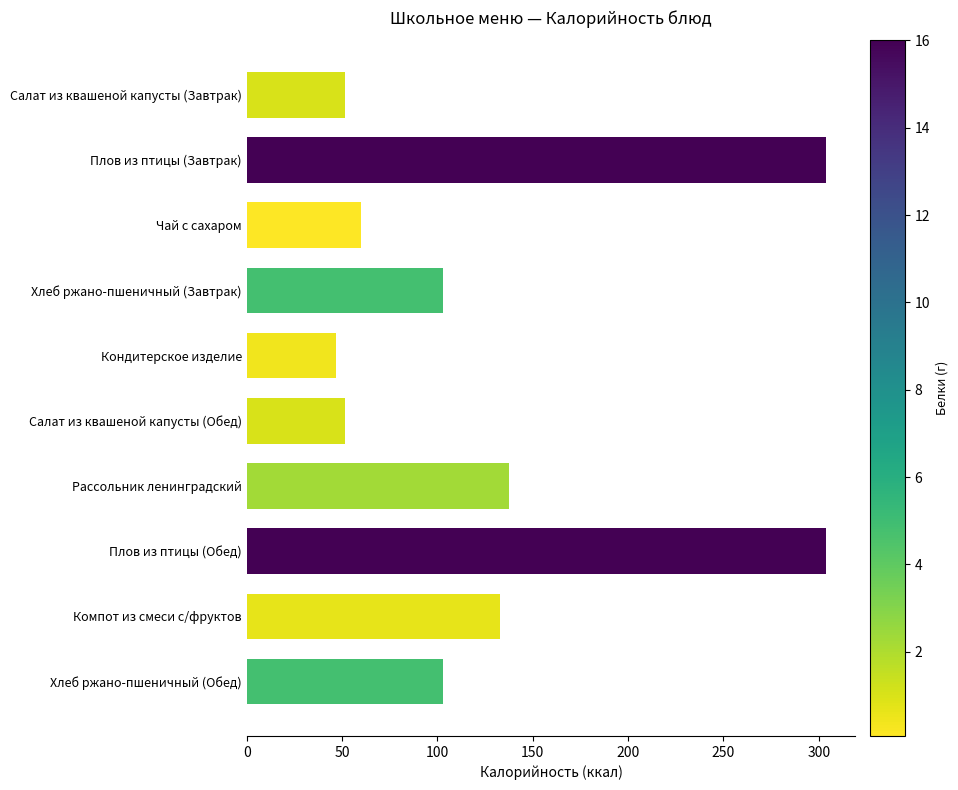

What is the sum of all values?

1294.1